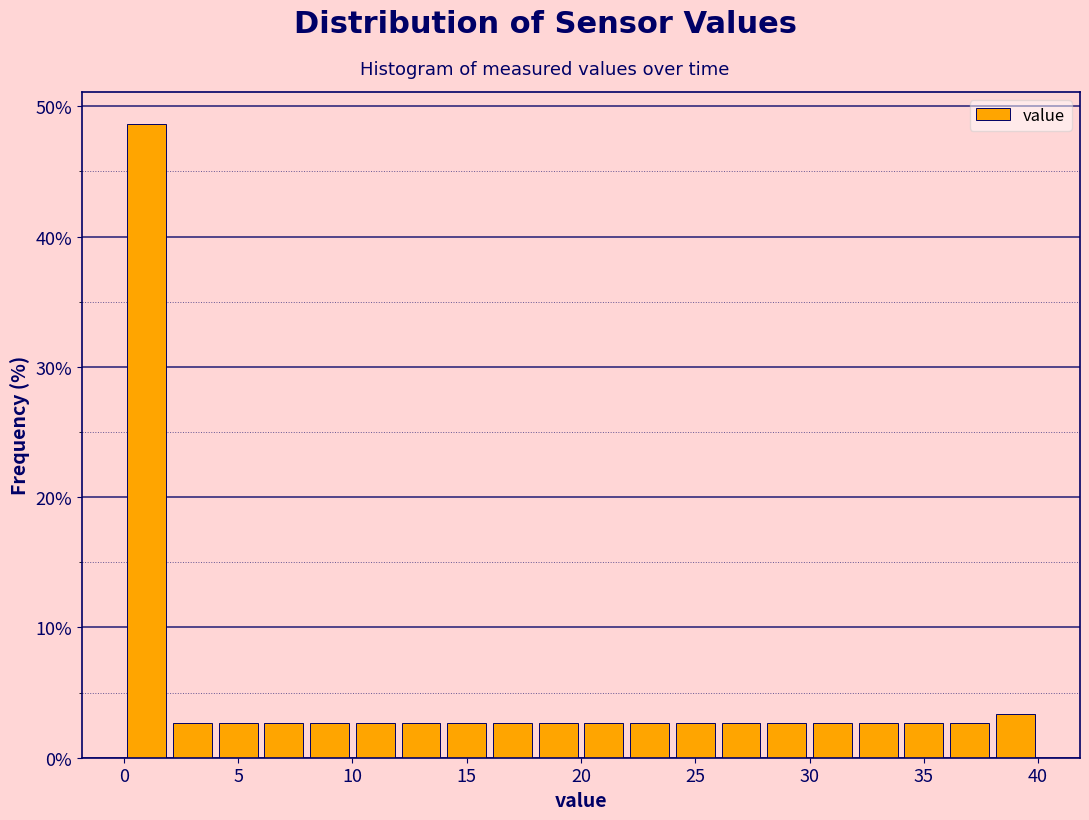

Over which range of the x-axis is the bar tallest?

0 to 2